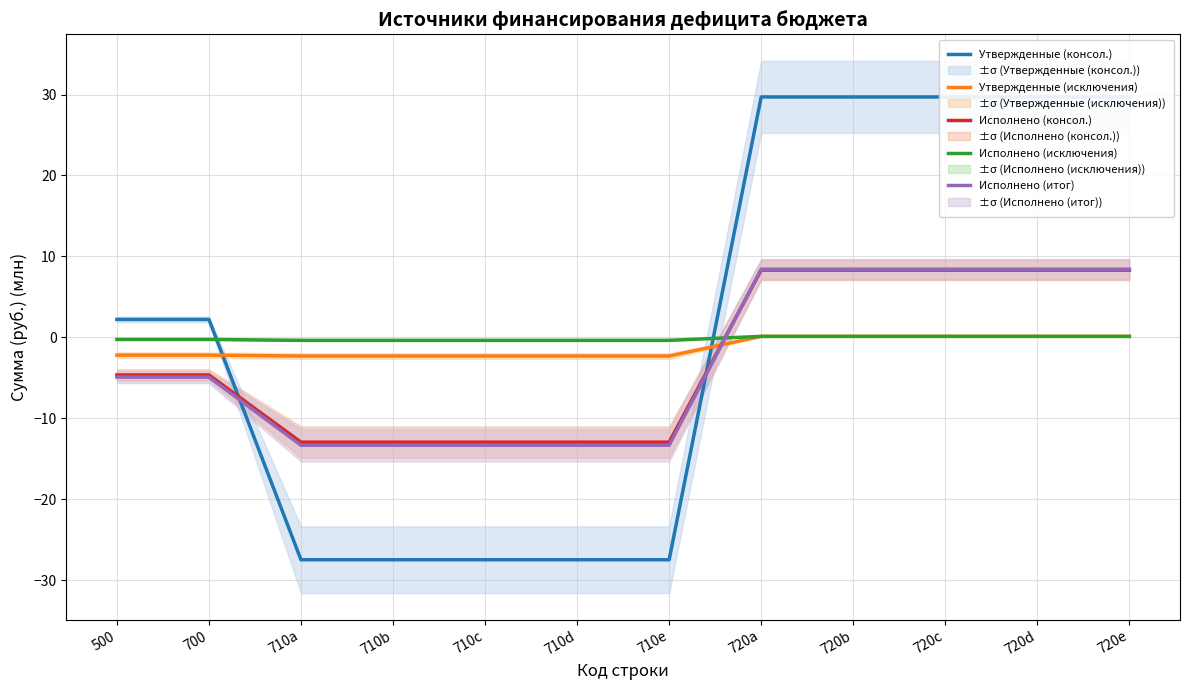

True or false: Исполнено (консол.) and Утвержденные (консол.) intersect in this chart.

True